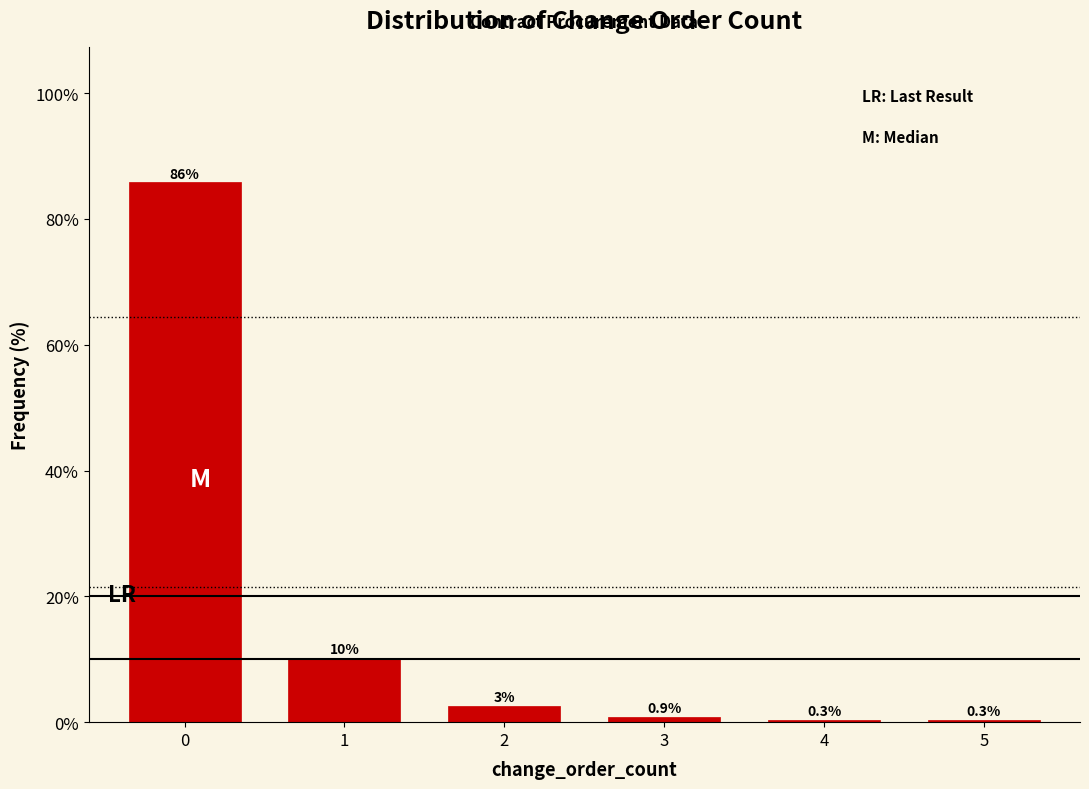

Reading left to right, what are all the values shown in this chart?

0=85.8	1=10.1	2=2.6	3=0.9	4=0.3	5=0.3